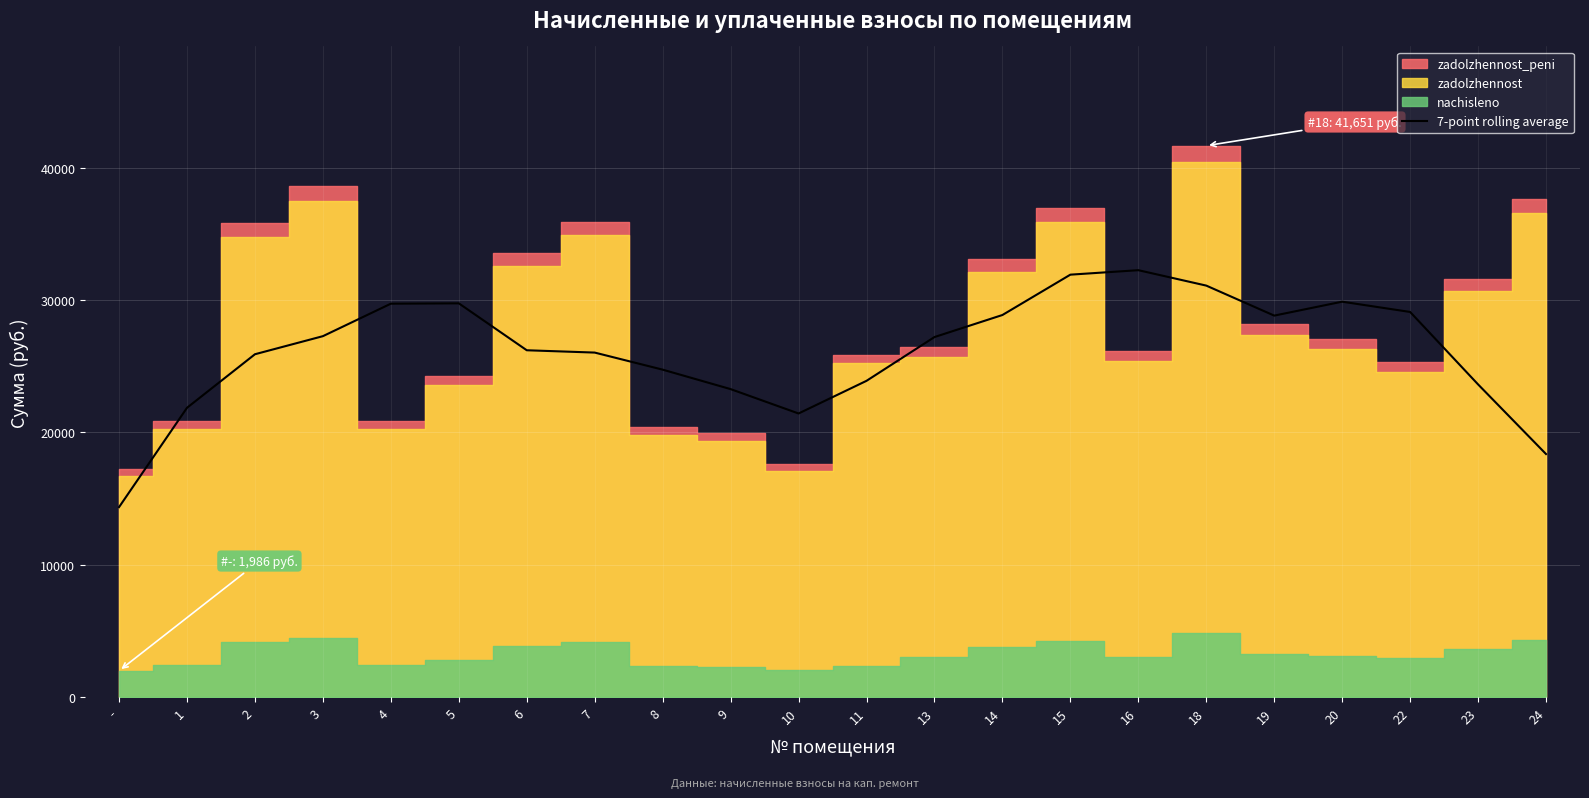

What is the label of the 1st point from the right?

24